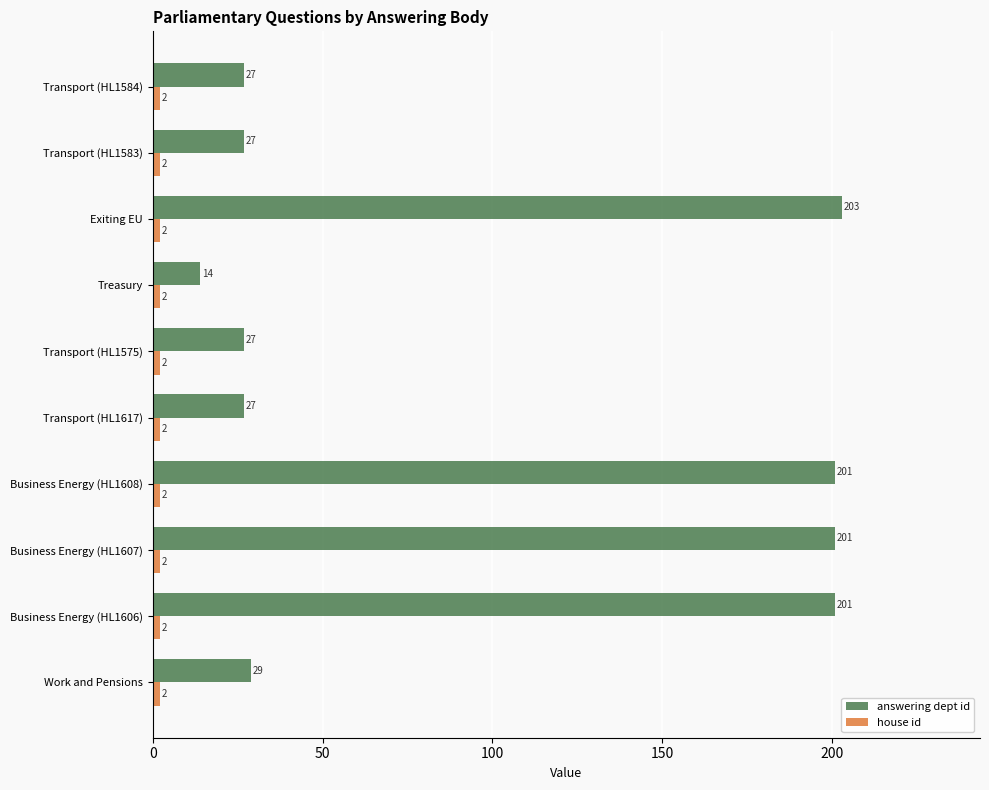

What is the greatest value displayed?

203